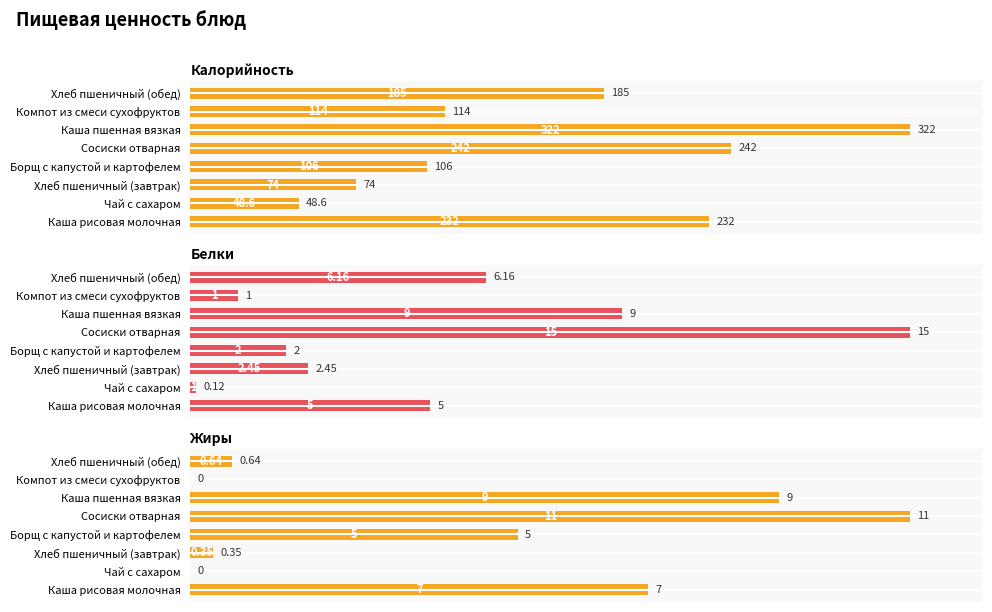

How many bars are there in each group?

3